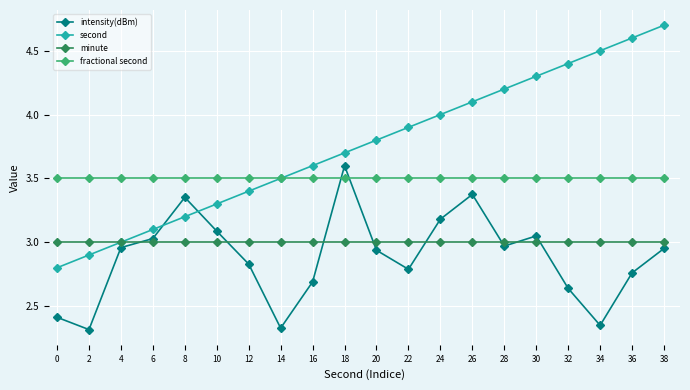

True or false: minute and intensity(dBm) intersect in this chart.

True